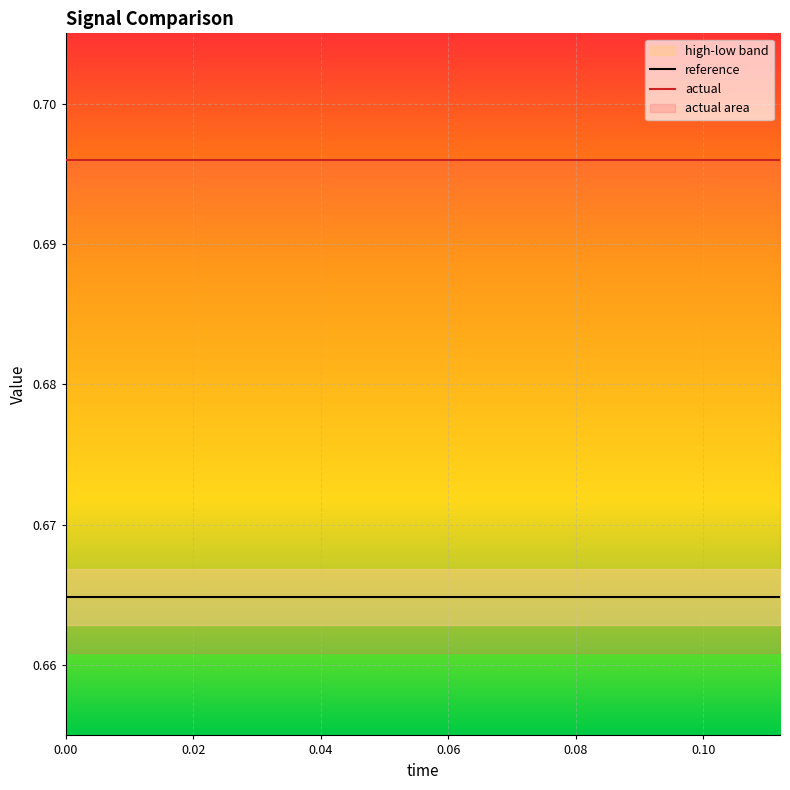

Is it true that reference equals 0.3 at 0.08?

False